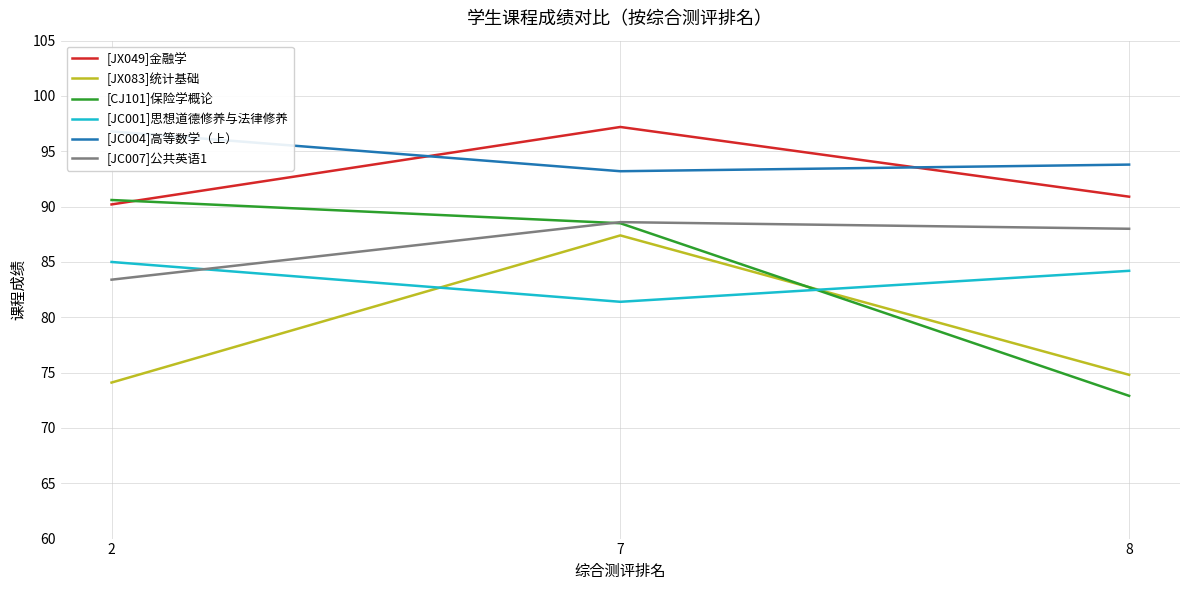

How many data points does each series have?

3